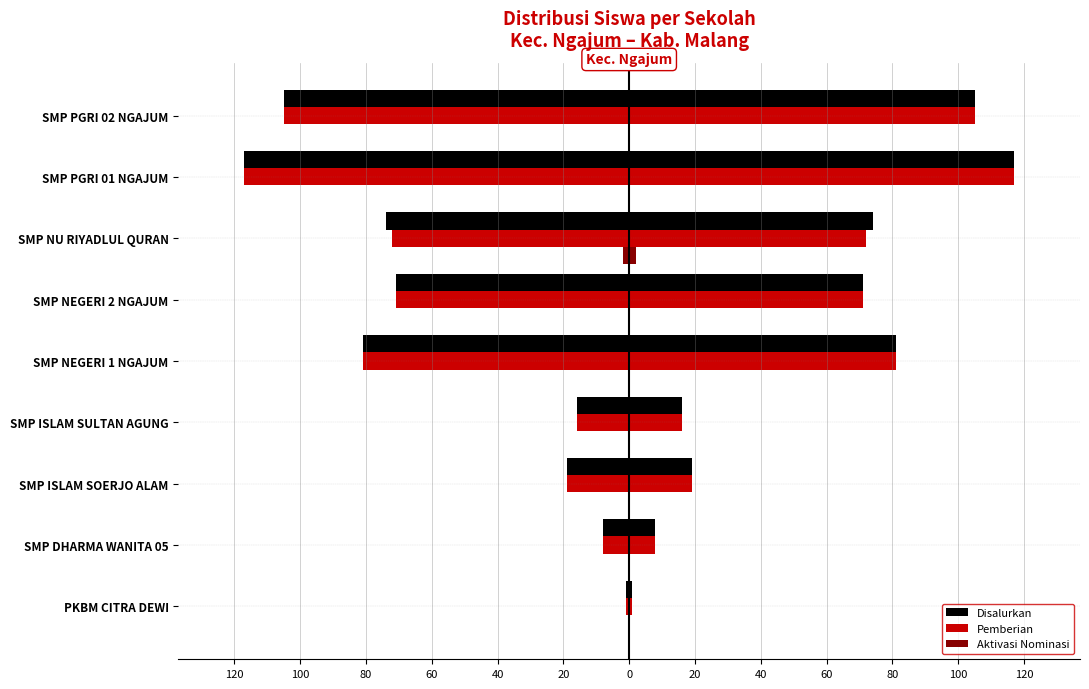

The value of Disalurkan at SMP ISLAM SULTAN AGUNG is -11. True or false?

False